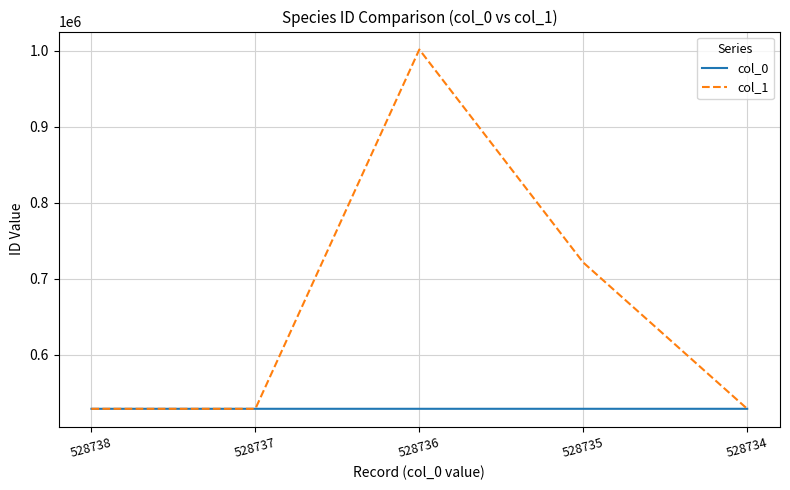

What is the difference between the maximum and minimum values in the col_1 series?

472914